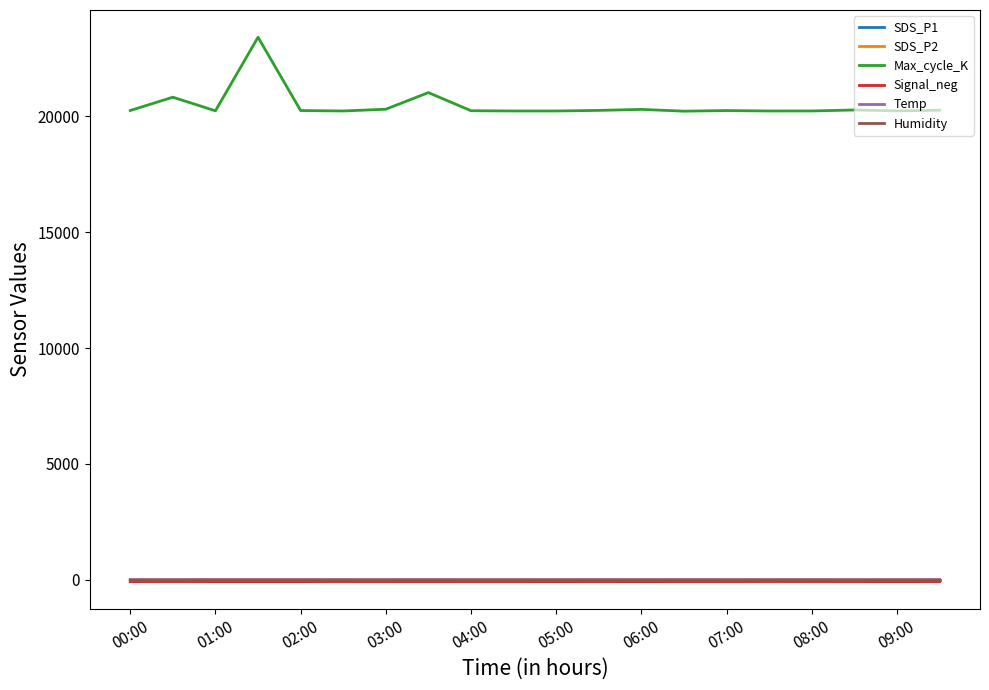

True or false: Signal_neg and Max_cycle_K cross at least once.

False